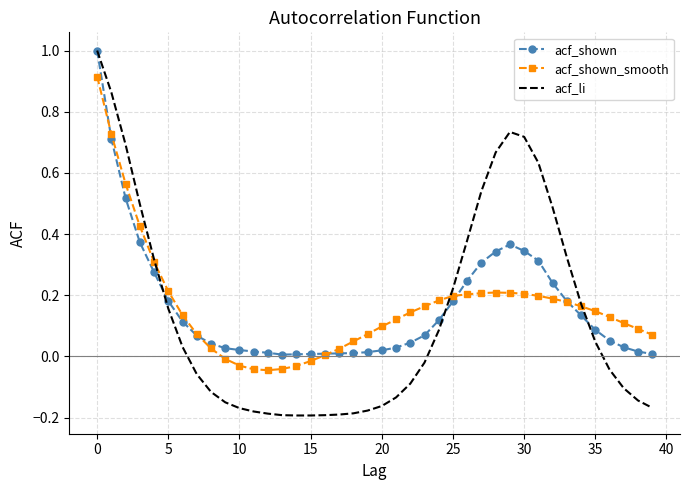

Which series has the widest spread of values?

acf_li